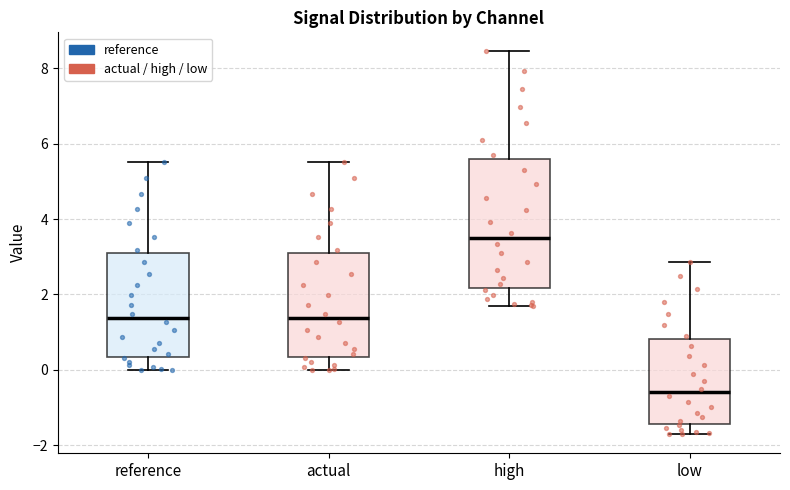

Which box's median line is the highest?

high